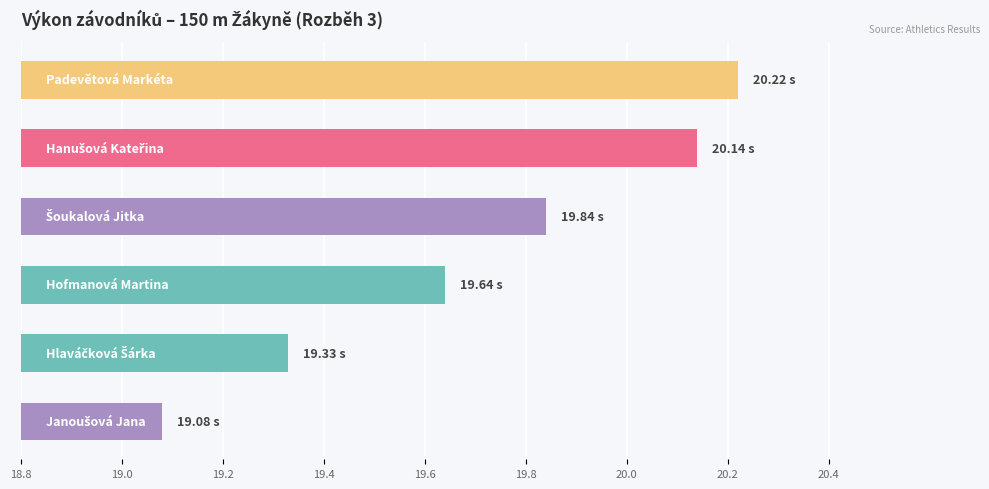

What is the difference between the maximum and second lowest values?

0.9